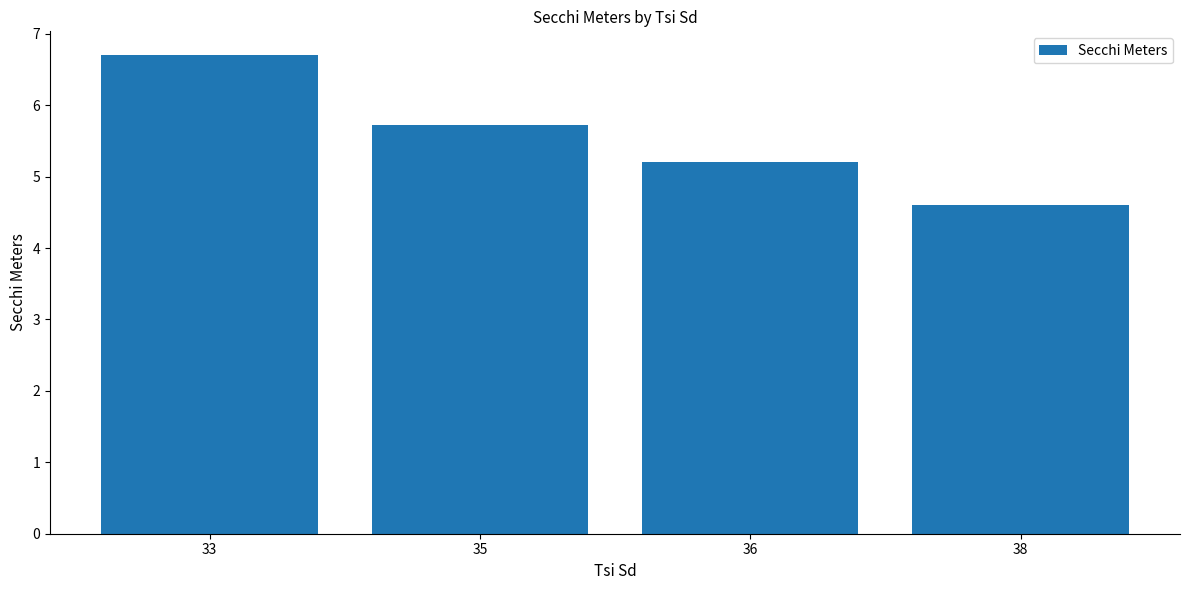

How many data points are above 5?

3